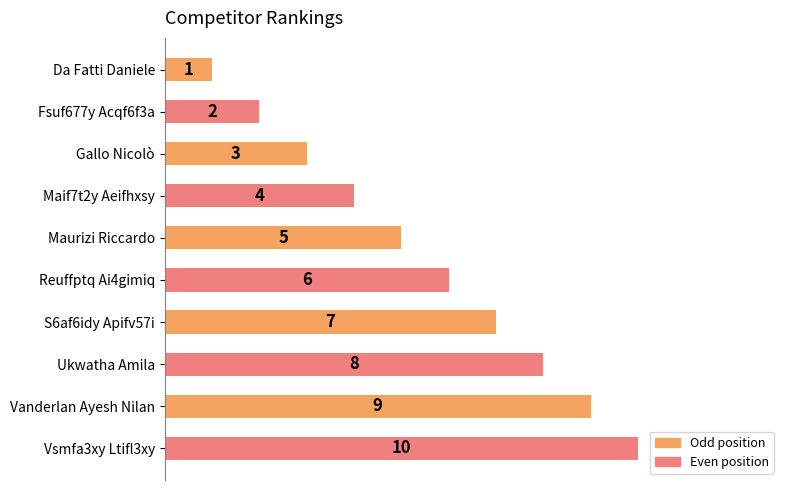

What is the greatest value displayed?

10